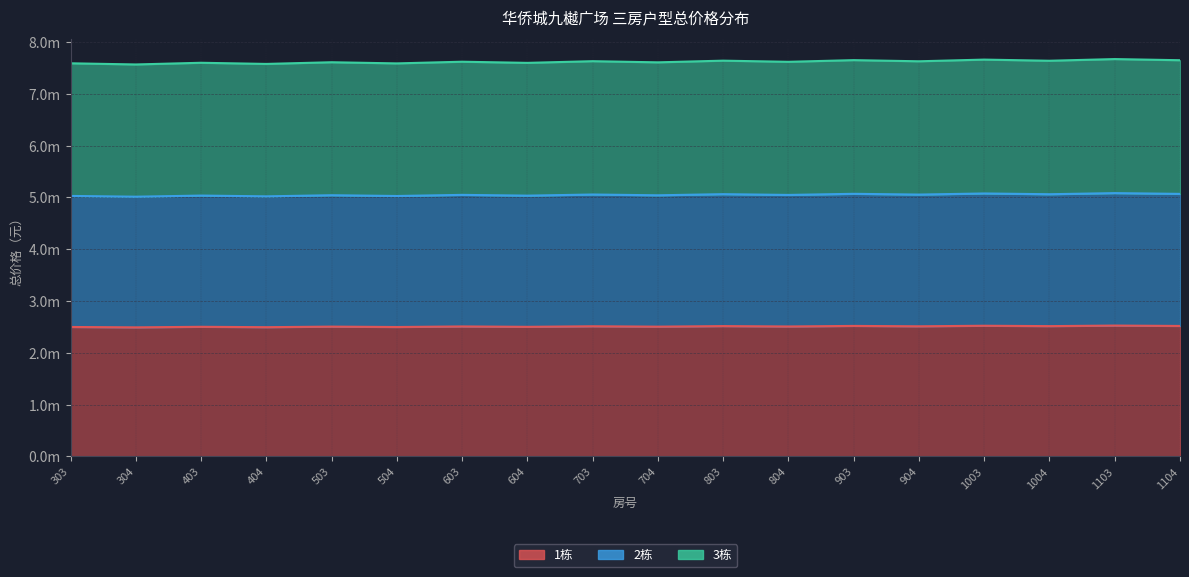

Reading left to right, extract all data points from this chart.

1栋: 303=2498488	304=2491088	403=2501888	404=2494488	503=2505288	504=2497888	603=2508688	604=2501288	703=2512088	704=2504688	803=2515488	804=2508088	903=2518888	904=2511488	1003=2522288	1004=2514888	1103=2525688	1104=2518288
2栋: 303=5027676	304=5012776	403=5034476	404=5019676	503=5041276	504=5026476	603=5048076	604=5033276	703=5054876	704=5040076	803=5061676	804=5046876	903=5068476	904=5053676	1003=5075276	1004=5060476	1103=5082076	1104=5067276
3栋: 303=7587464	304=7565164	403=7597664	404=7575464	503=7607864	504=7585664	603=7618064	604=7595864	703=7628264	704=7606064	803=7638464	804=7616264	903=7648664	904=7626464	1003=7658864	1004=7636664	1103=7669064	1104=7646864